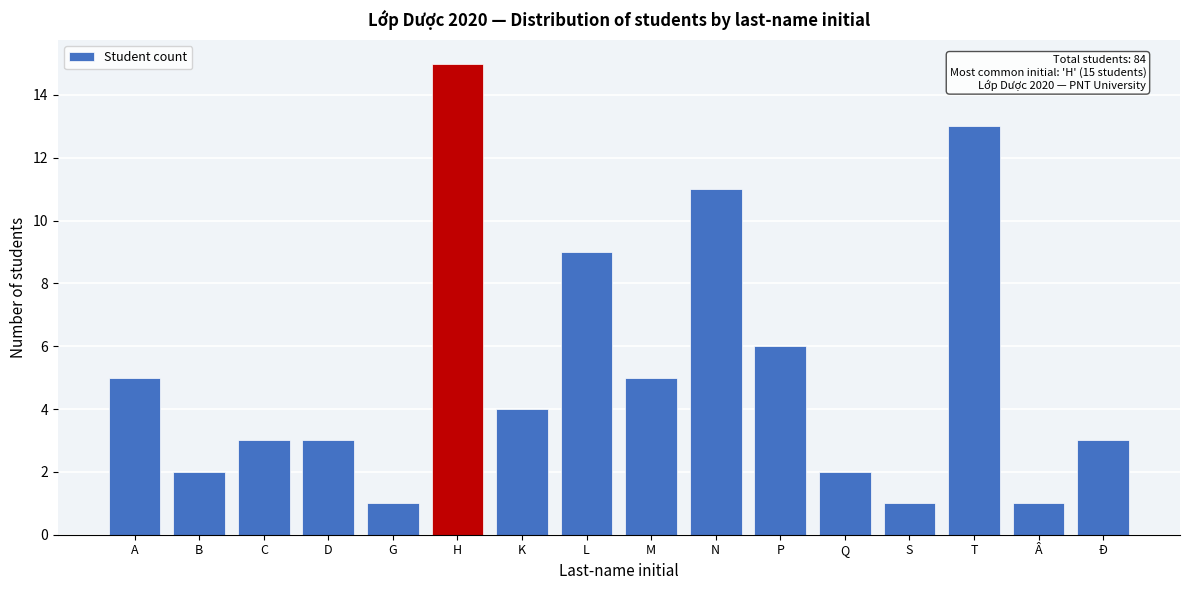

Reading right to left, transcribe all the data shown in this chart.

Đ=3	Â=1	T=13	S=1	Q=2	P=6	N=11	M=5	L=9	K=4	H=15	G=1	D=3	C=3	B=2	A=5